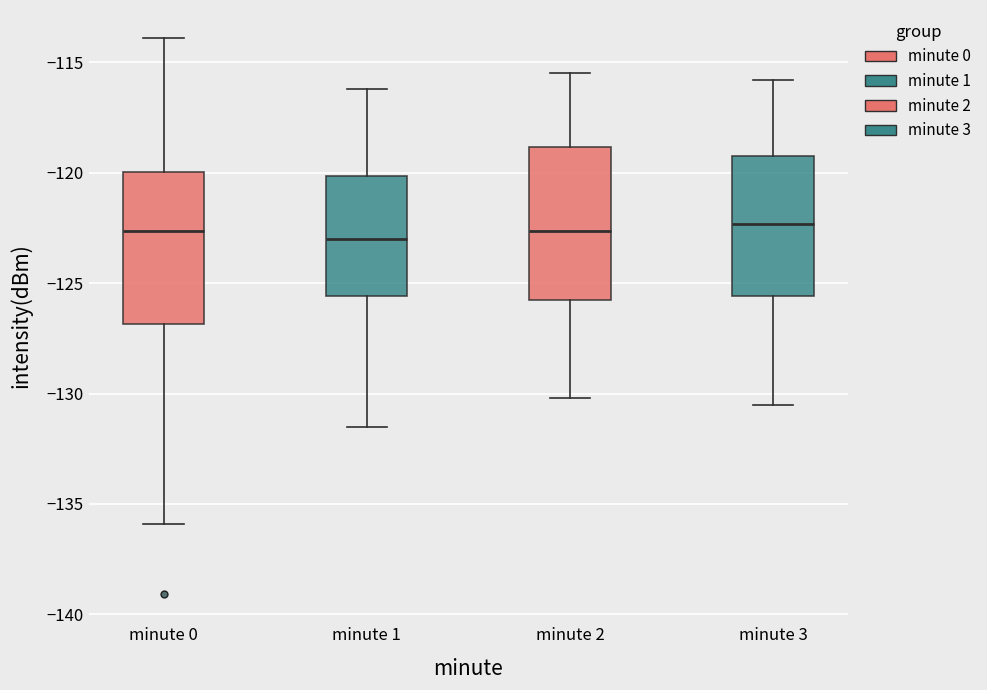

Reading left to right, transcribe this box plot: for each box, give where its median line is, the range the box spans, and where its two whiskers end, as read against the y-axis. The values are not printed on the chart, so give them approximately, as read against the axis.

minute 0: median -122.5, box -127.0 to -120.0, whiskers -136.0 to -114.0
minute 1: median -123.0, box -125.5 to -120.0, whiskers -131.5 to -116.0
minute 2: median -122.5, box -125.5 to -119.0, whiskers -130.0 to -115.5
minute 3: median -122.5, box -125.5 to -119.0, whiskers -130.5 to -116.0